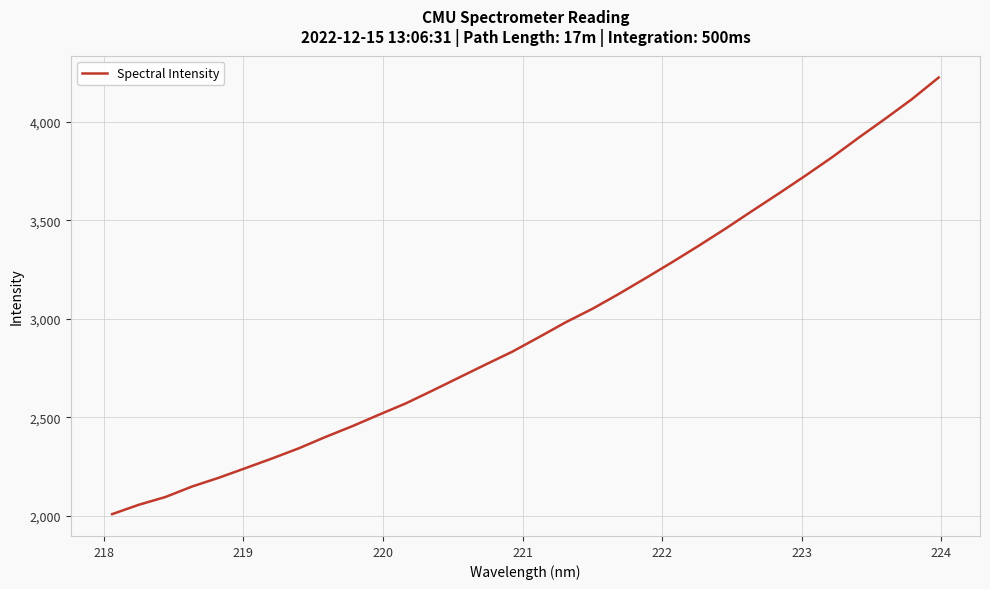

What is the greatest value displayed?

4225.6